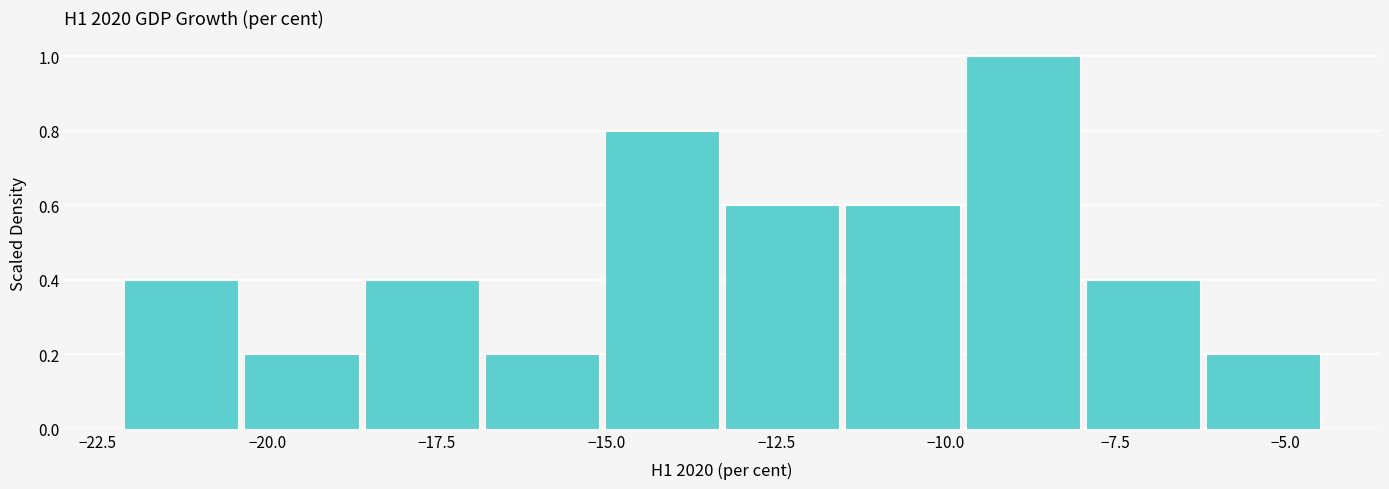

Read against the x-axis, roughly where is the centre of the tallest bar?

-9.0